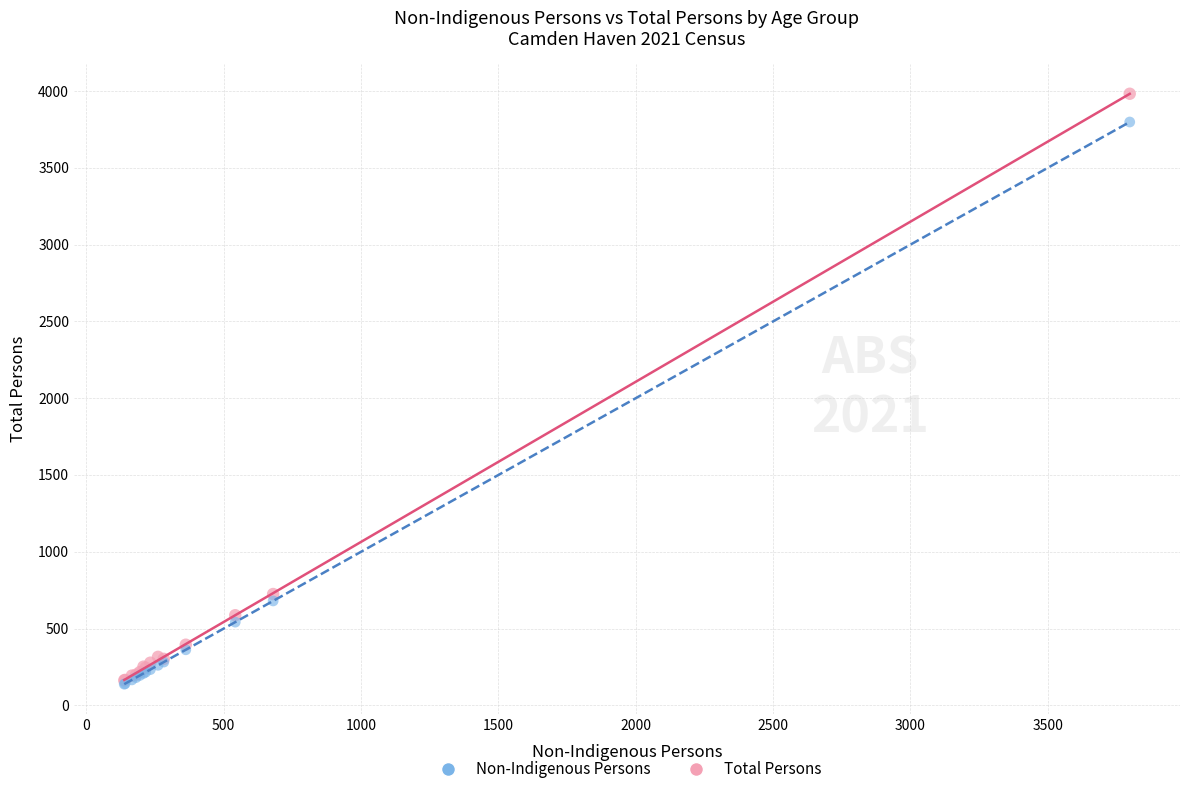

Across all series, what Y value is closest to 2060?

725